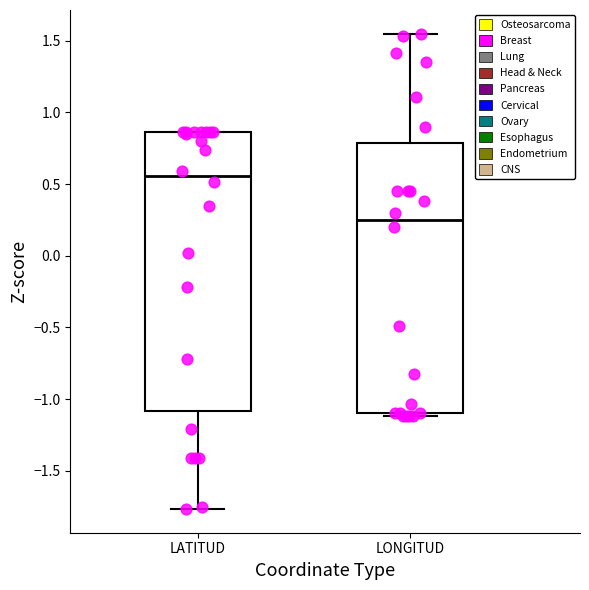

Where is the upper edge of the box for LONGITUD on the y-axis? The values are not printed on the chart, so give them approximately, as read against the axis.

0.80